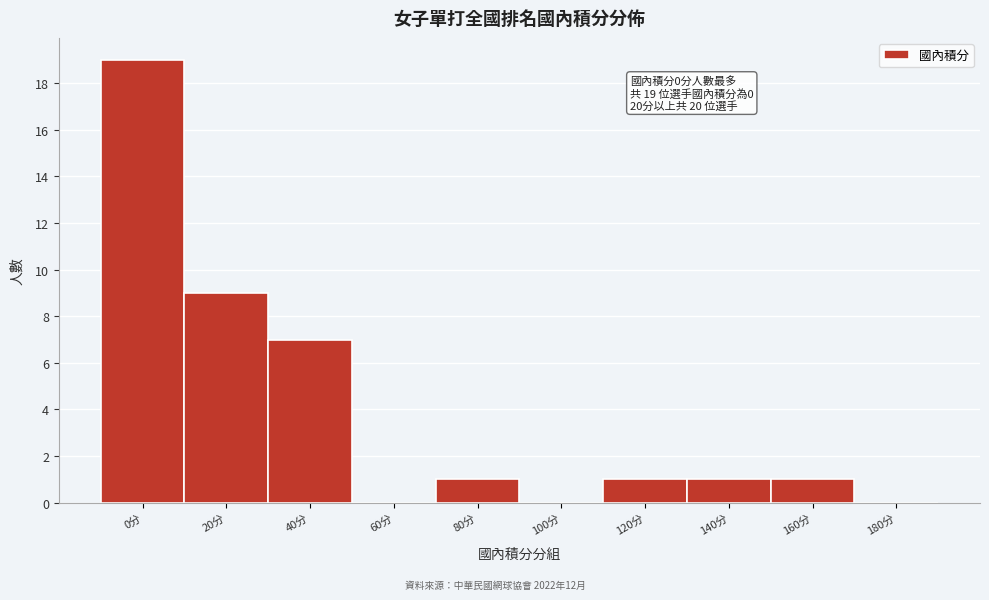

Reading left to right, extract all data points from this chart.

0分=19	20分=9	40分=7	60分=0	80分=1	100分=0	120分=1	140分=1	160分=1	180分=0